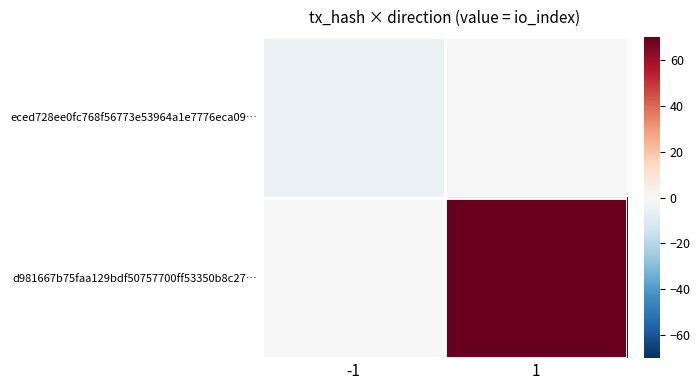

Count the number of data series in this chart.

2